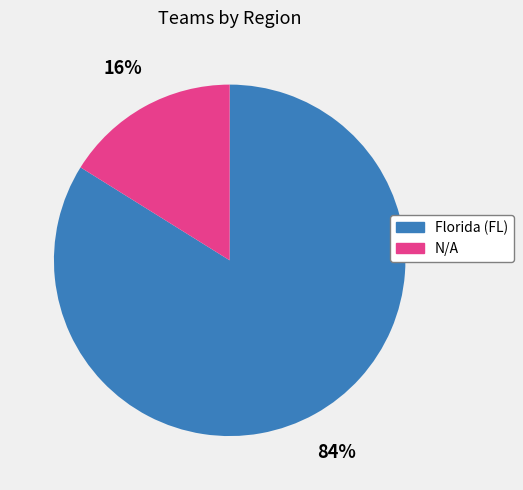

Which category has the biggest portion of the pie?

Florida (FL)